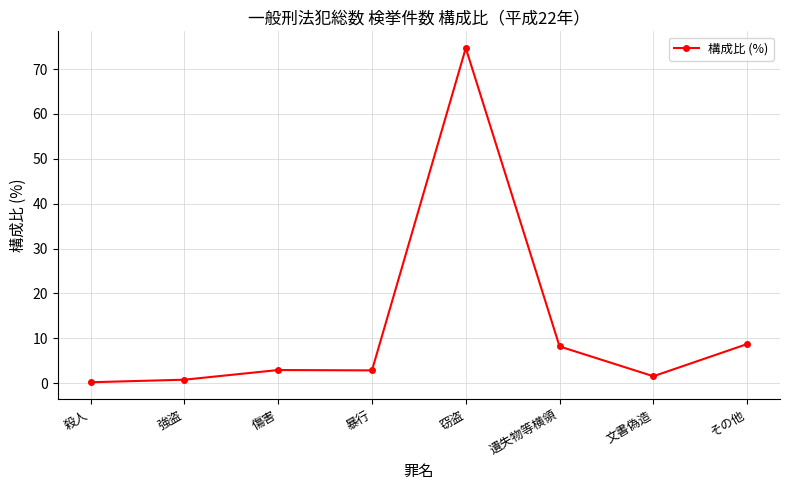

What value does the data have at その他?

8.7